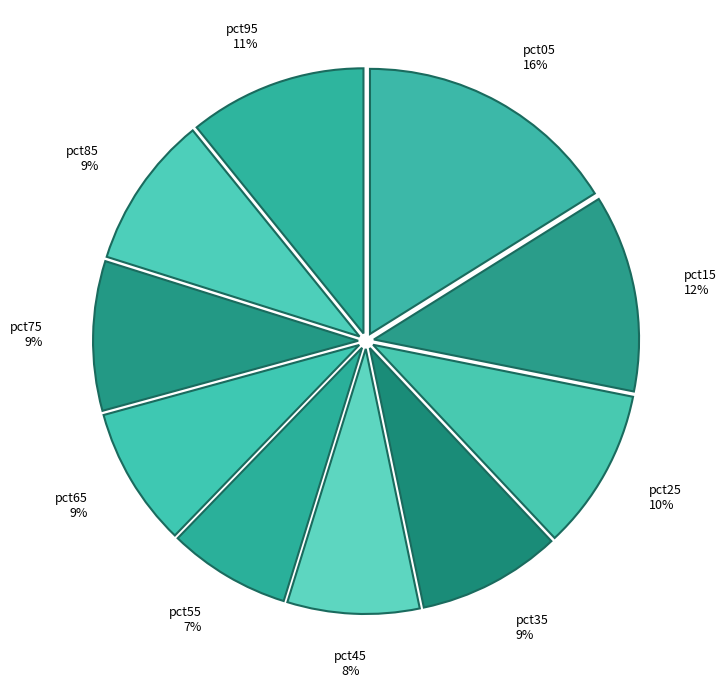

True or false: pct95 accounts for 1% of the total.

False